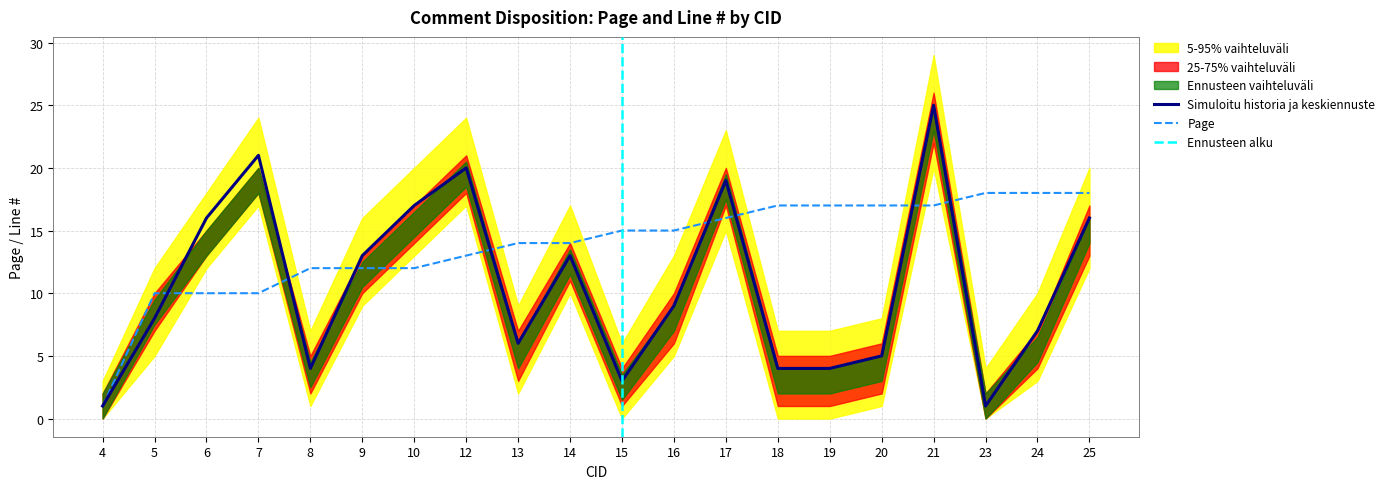

How many series are shown in this chart?

6